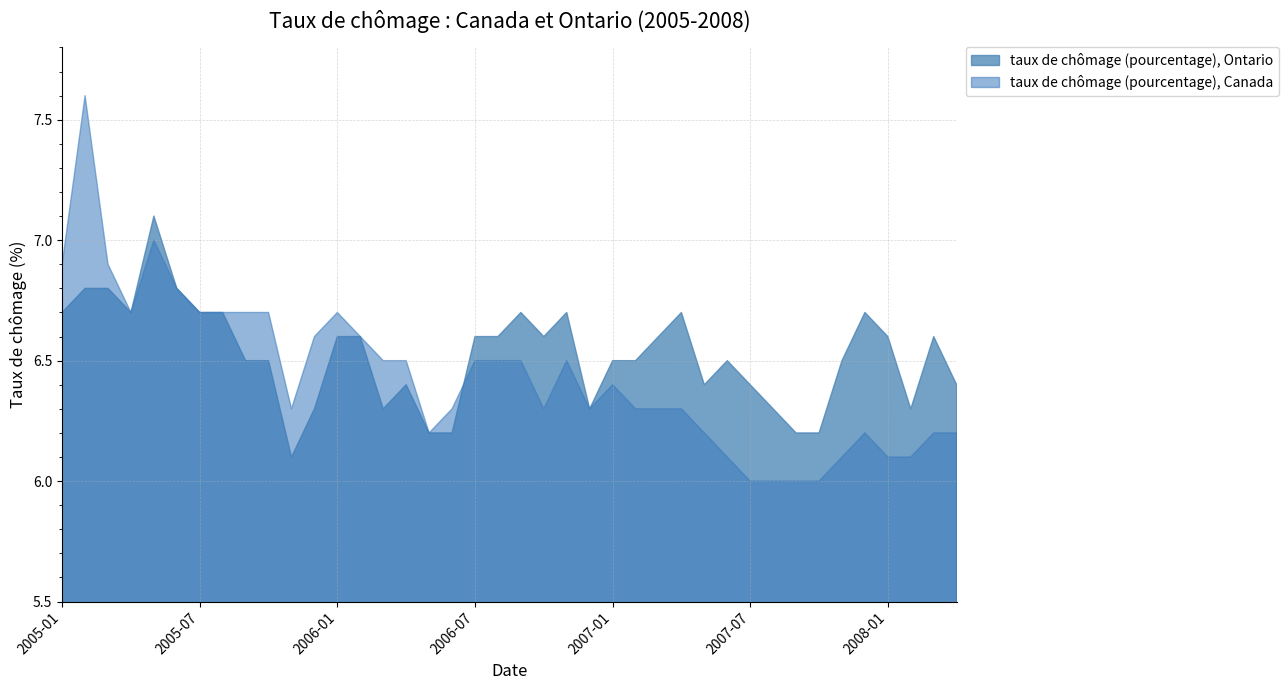

Reading right to left, transcribe all the data shown in this chart.

taux de chômage (pourcentage), Canada: 2008-04=6.2	2008-03=6.2	2008-02=6.1	2008-01=6.1	2007-12=6.2	2007-11=6.1	2007-10=6.0	2007-09=6.0	2007-08=6.0	2007-07=6.0	2007-06=6.1	2007-05=6.2	2007-04=6.3	2007-03=6.3	2007-02=6.3	2007-01=6.4	2006-12=6.3	2006-11=6.5	2006-10=6.3	2006-09=6.5	2006-08=6.5	2006-07=6.5	2006-06=6.3	2006-05=6.2	2006-04=6.5	2006-03=6.5	2006-02=6.6	2006-01=6.7	2005-12=6.6	2005-11=6.3	2005-10=6.7	2005-09=6.7	2005-08=6.7	2005-07=6.7	2005-06=6.8	2005-05=7.0	2005-04=6.7	2005-03=6.9	2005-02=7.6	2005-01=6.9
taux de chômage (pourcentage), Ontario: 2008-04=6.4	2008-03=6.6	2008-02=6.3	2008-01=6.6	2007-12=6.7	2007-11=6.5	2007-10=6.2	2007-09=6.2	2007-08=6.3	2007-07=6.4	2007-06=6.5	2007-05=6.4	2007-04=6.7	2007-03=6.6	2007-02=6.5	2007-01=6.5	2006-12=6.3	2006-11=6.7	2006-10=6.6	2006-09=6.7	2006-08=6.6	2006-07=6.6	2006-06=6.2	2006-05=6.2	2006-04=6.4	2006-03=6.3	2006-02=6.6	2006-01=6.6	2005-12=6.3	2005-11=6.1	2005-10=6.5	2005-09=6.5	2005-08=6.7	2005-07=6.7	2005-06=6.8	2005-05=7.1	2005-04=6.7	2005-03=6.8	2005-02=6.8	2005-01=6.7